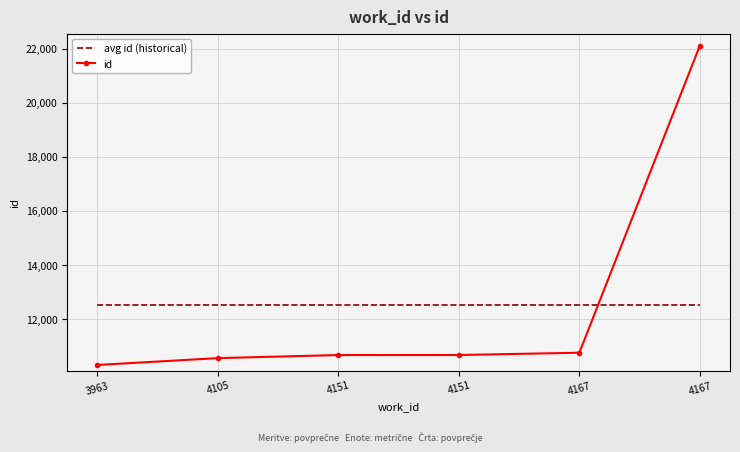

What is the sum of the avg id (historical) values at 4151 and 4151?

25030.7